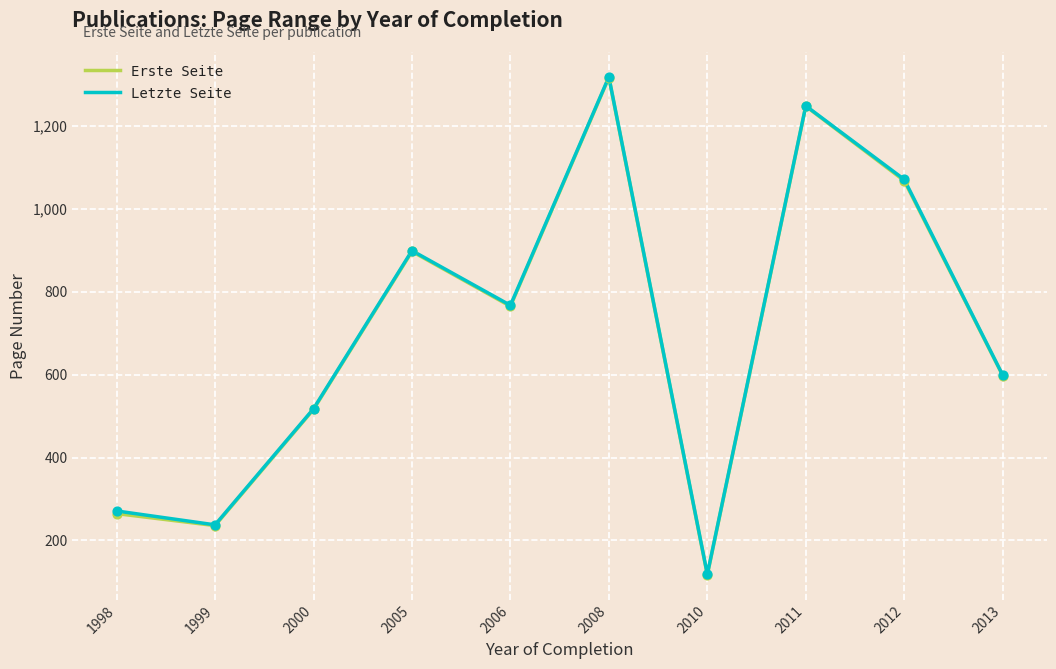

Between 1999 and 2011, which series saw the biggest shift?

Erste Seite